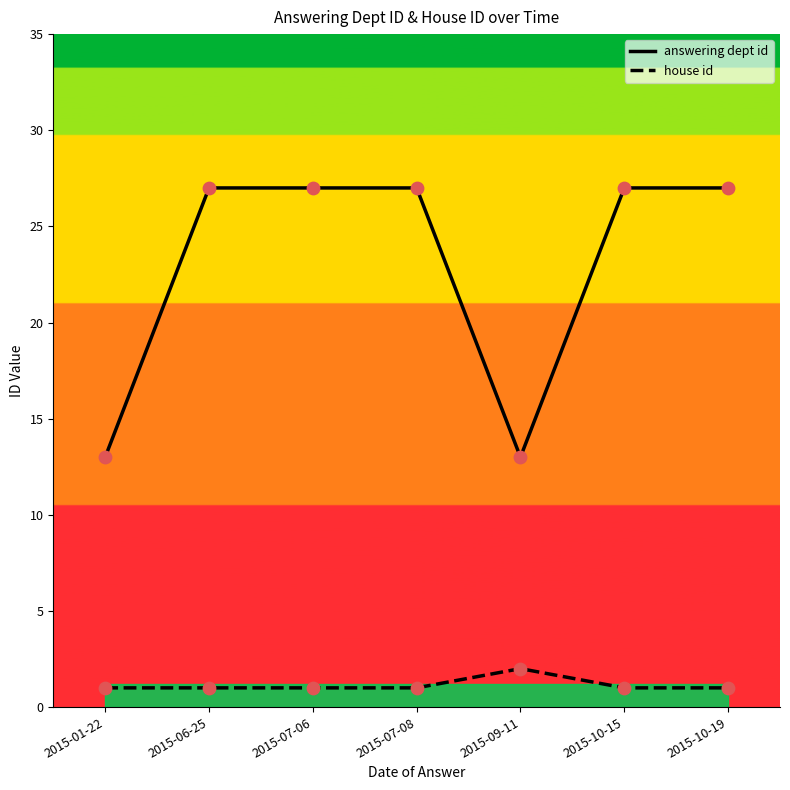

Which series has the largest Y range (max minus min)?

answering dept id